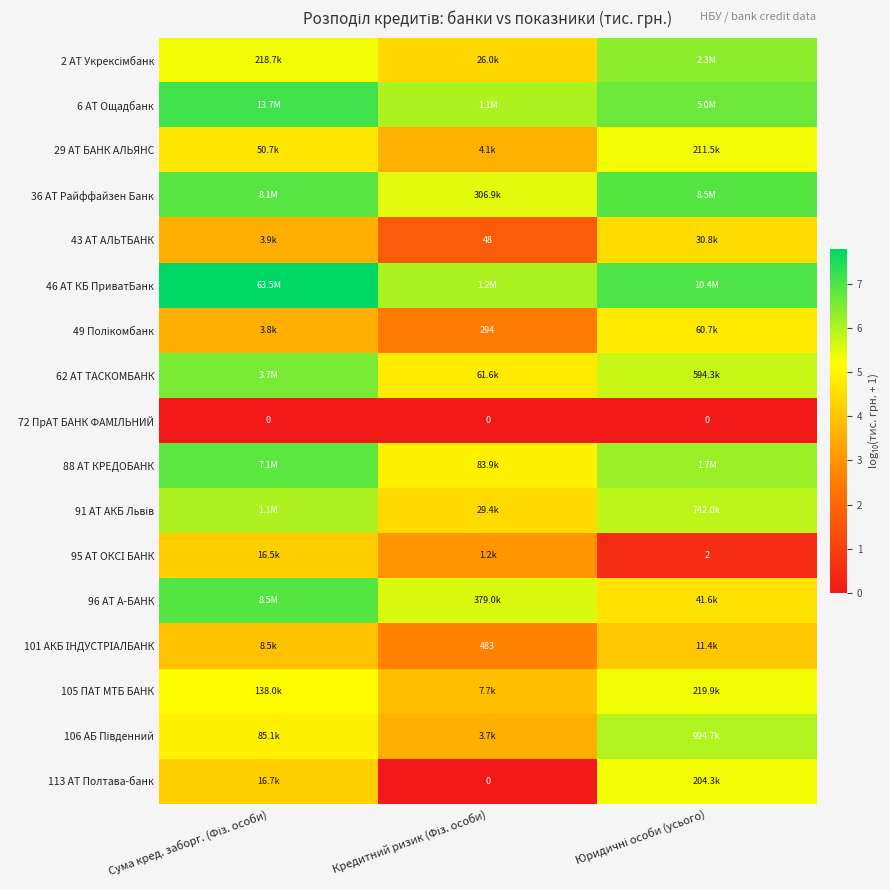

At how many categories does at least one series exceed 4?

3